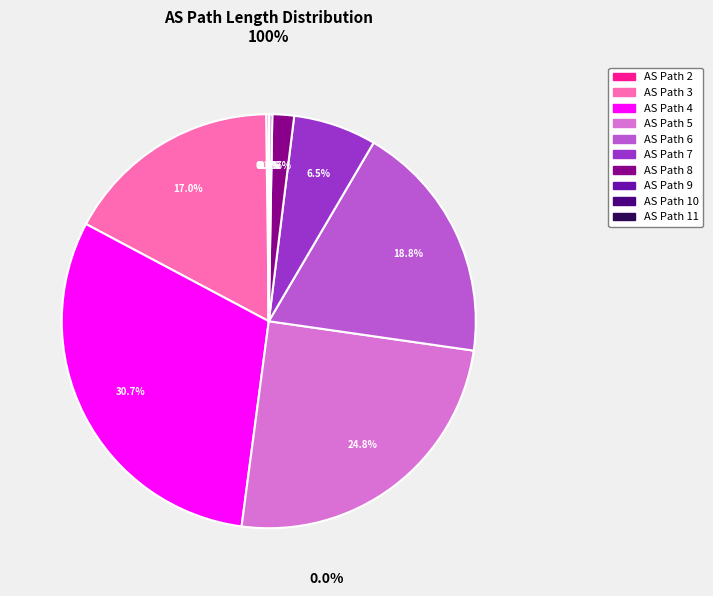

Is there a majority slice in this chart?

No